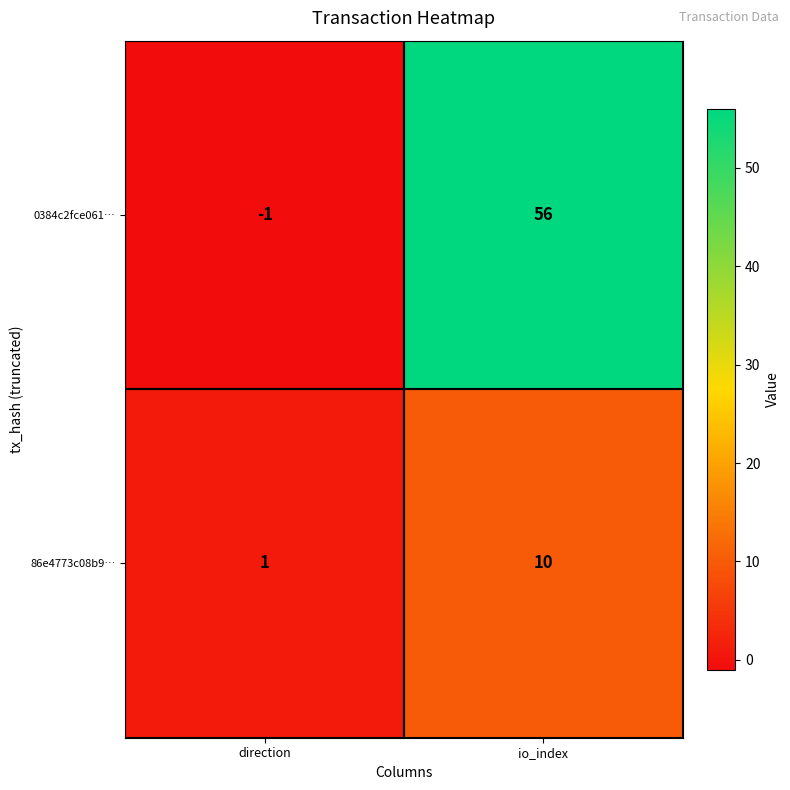

Which series has the largest range (max minus min)?

0384c2fce061…